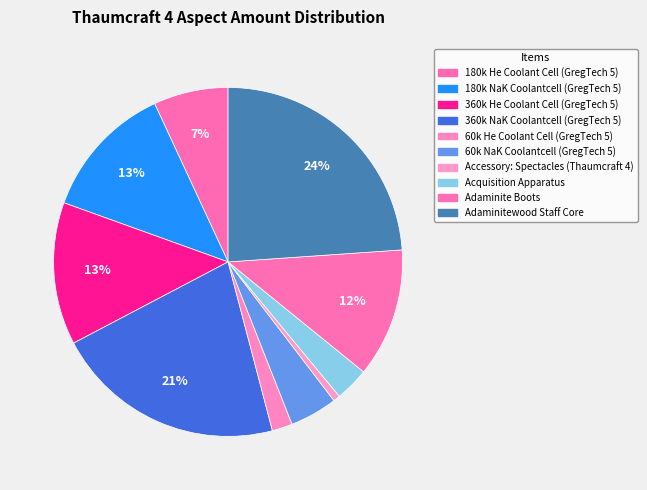

What percentage is the Acquisition Apparatus slice, to the nearest percent?

3%